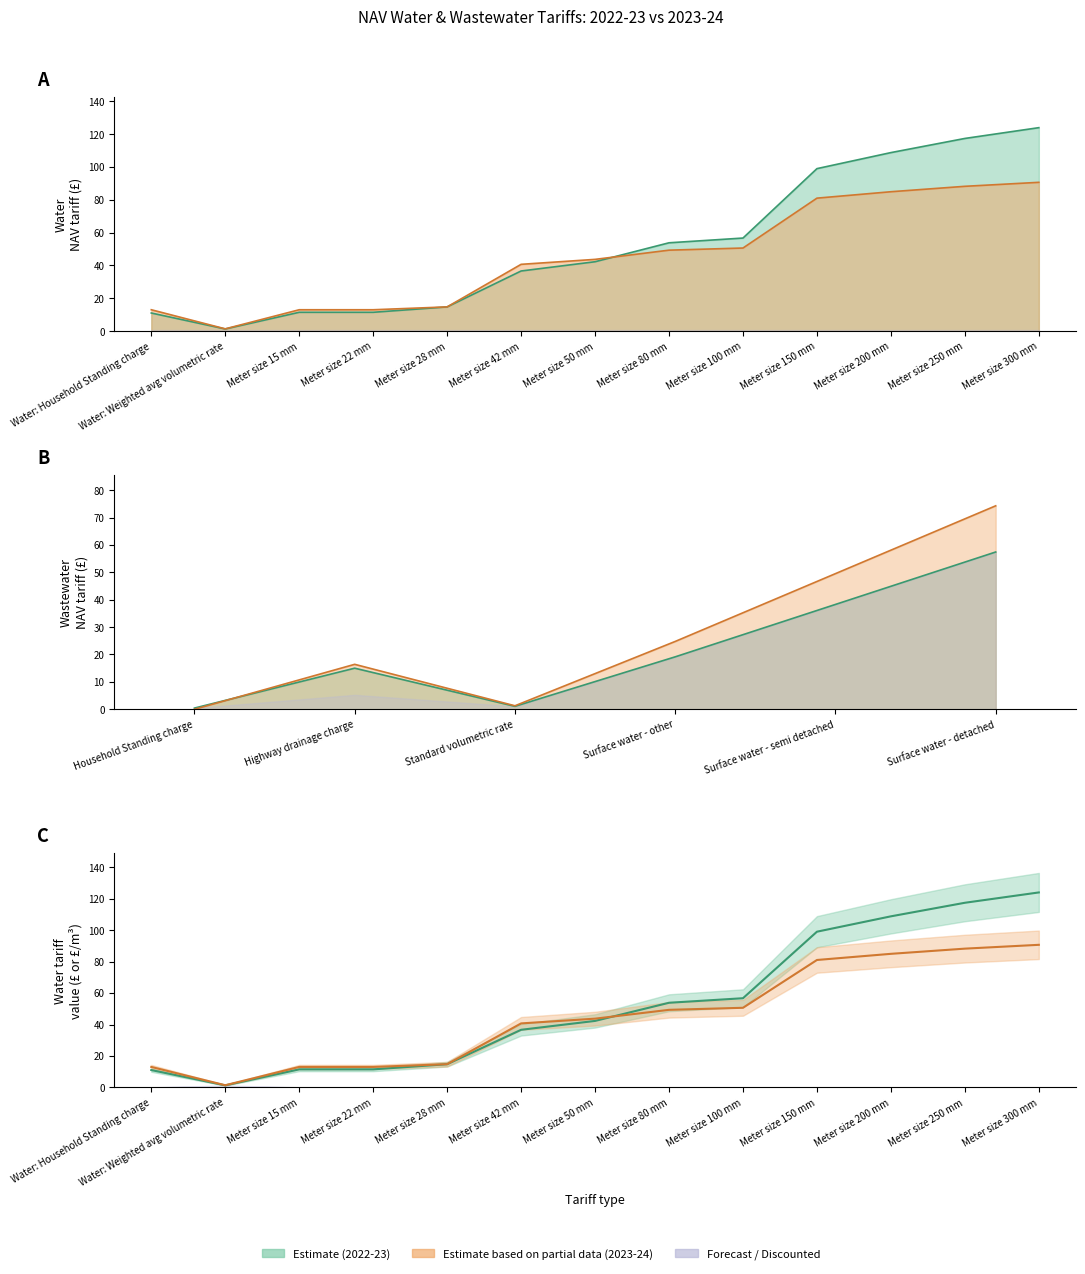

How many intersections are there between 2023-24 NAV tariff and 2022-23 NAV tariff?

1